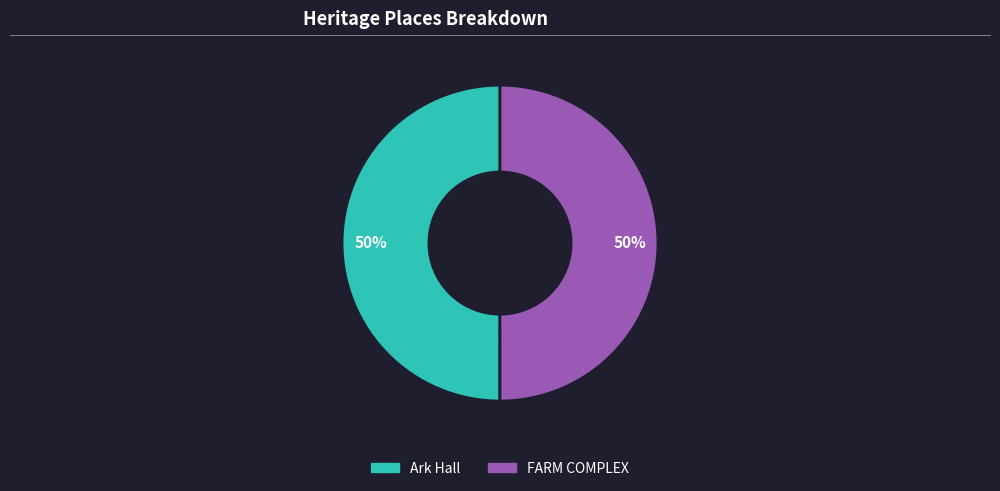

To the nearest percent, what is the combined percentage of Ark Hall and FARM COMPLEX?

100%